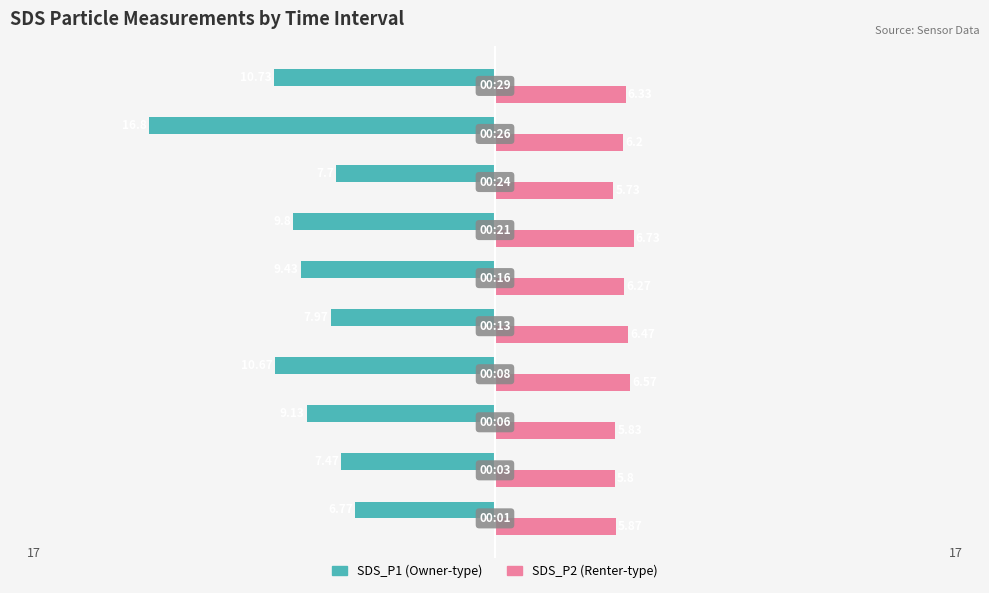

Count the number of data series in this chart.

2